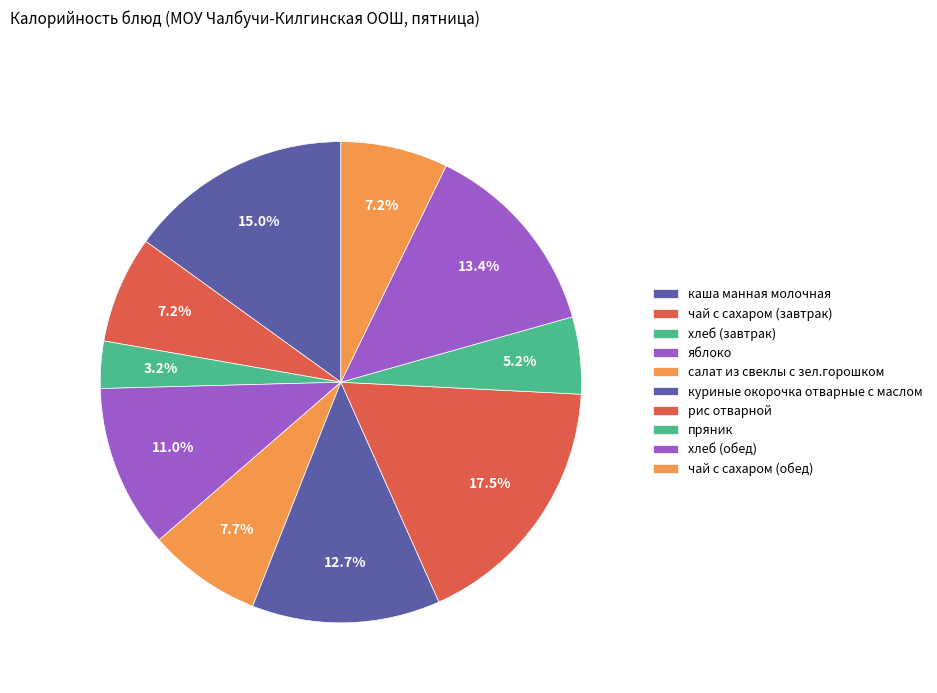

Count the number of slices in the pie.

10